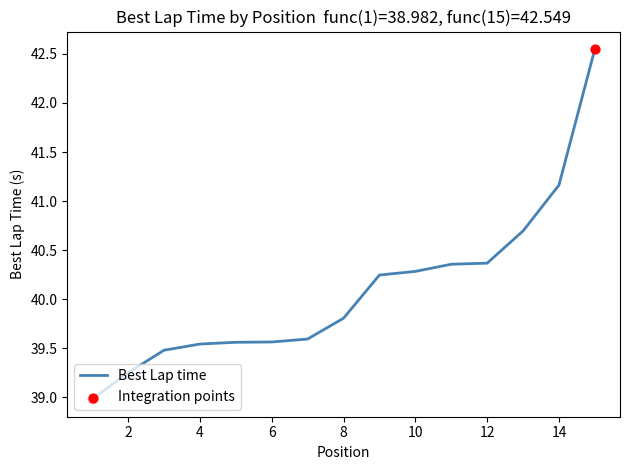

What is the smallest value displayed?

39.0